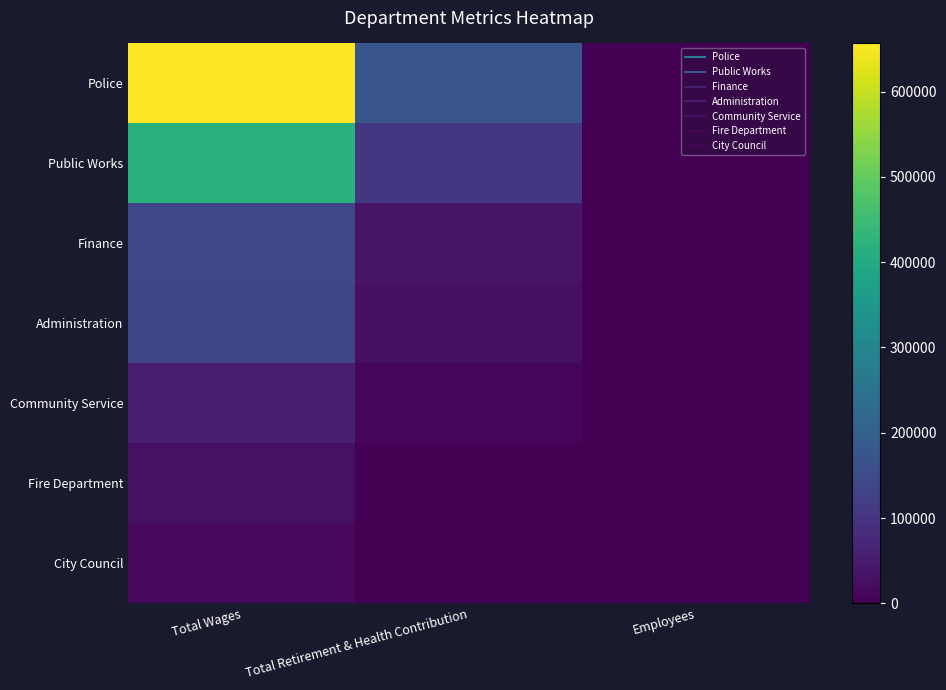

Rank the series by their maximum value, from lowest to highest.

City Council, Fire Department, Community Service, Administration, Finance, Public Works, Police